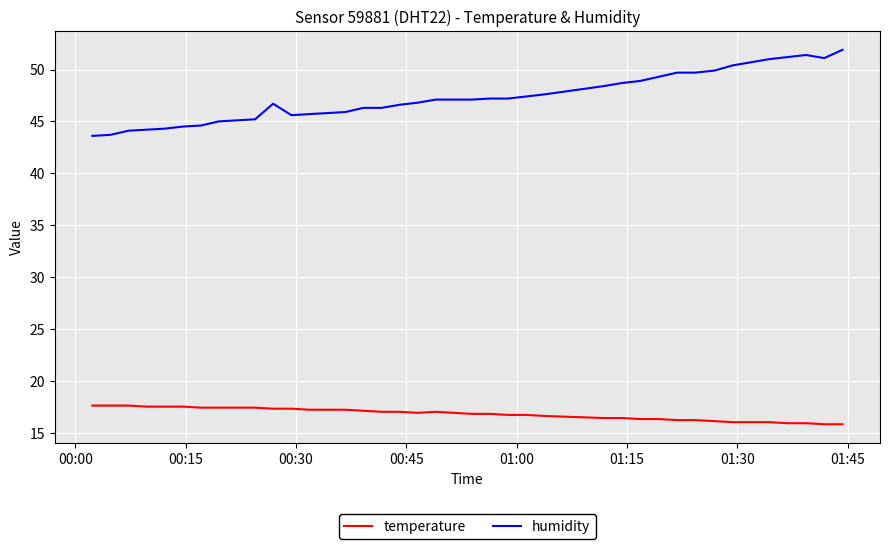

Which series has the largest total across all categories?

humidity